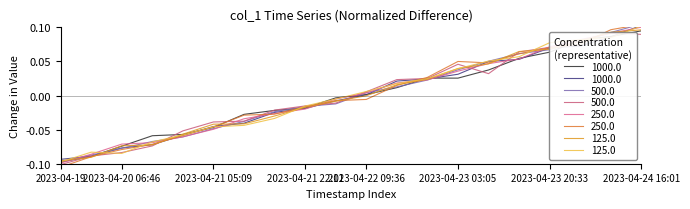

Is this an area chart (filled region under the line)?

No